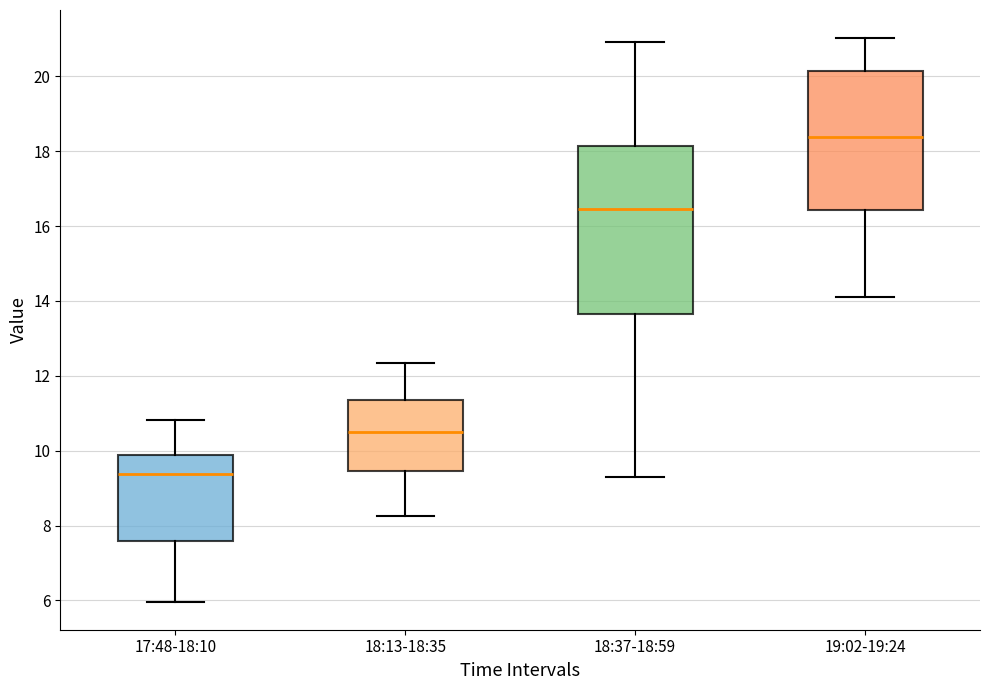

Which box's median line is the lowest?

17:48-18:10